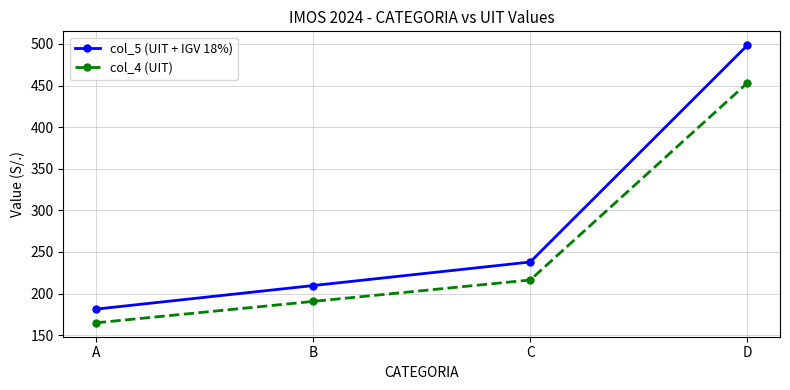

True or false: col_5 (UIT + IGV 18%) has a value of 181.3 at A.

True